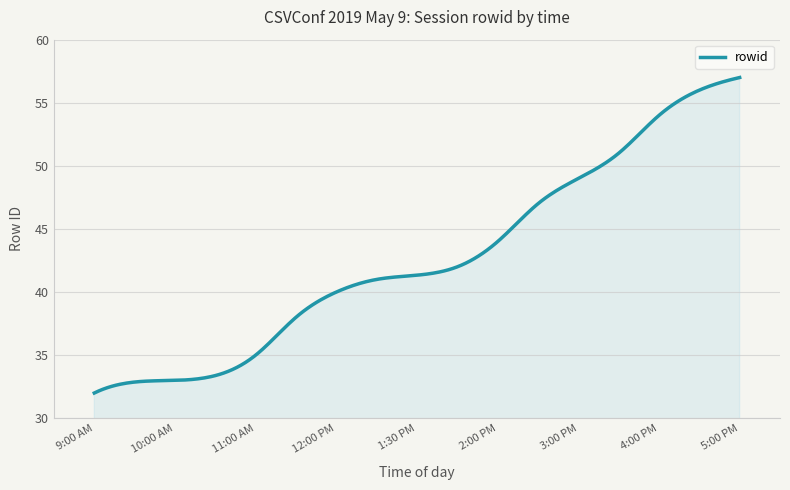

What is the maximum value shown in the chart?

57.0